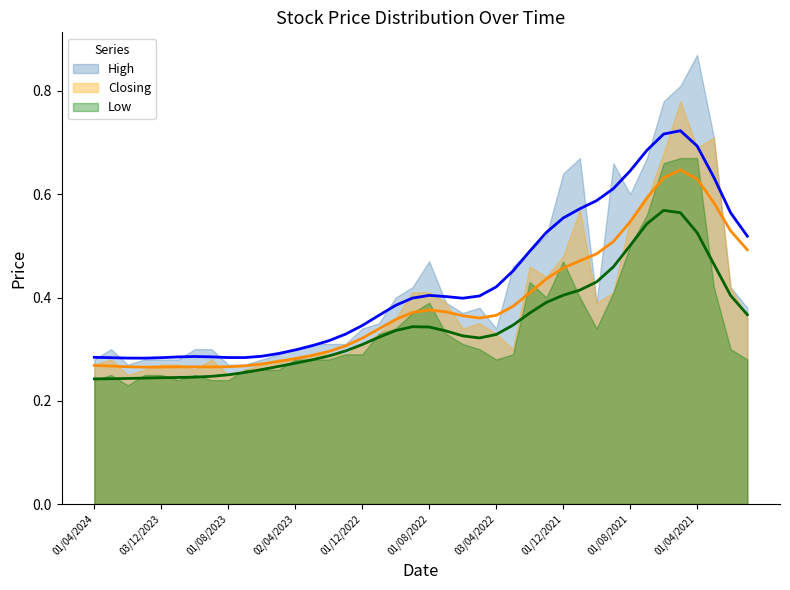

What are all the series names shown in the legend?

High, Closing, Low